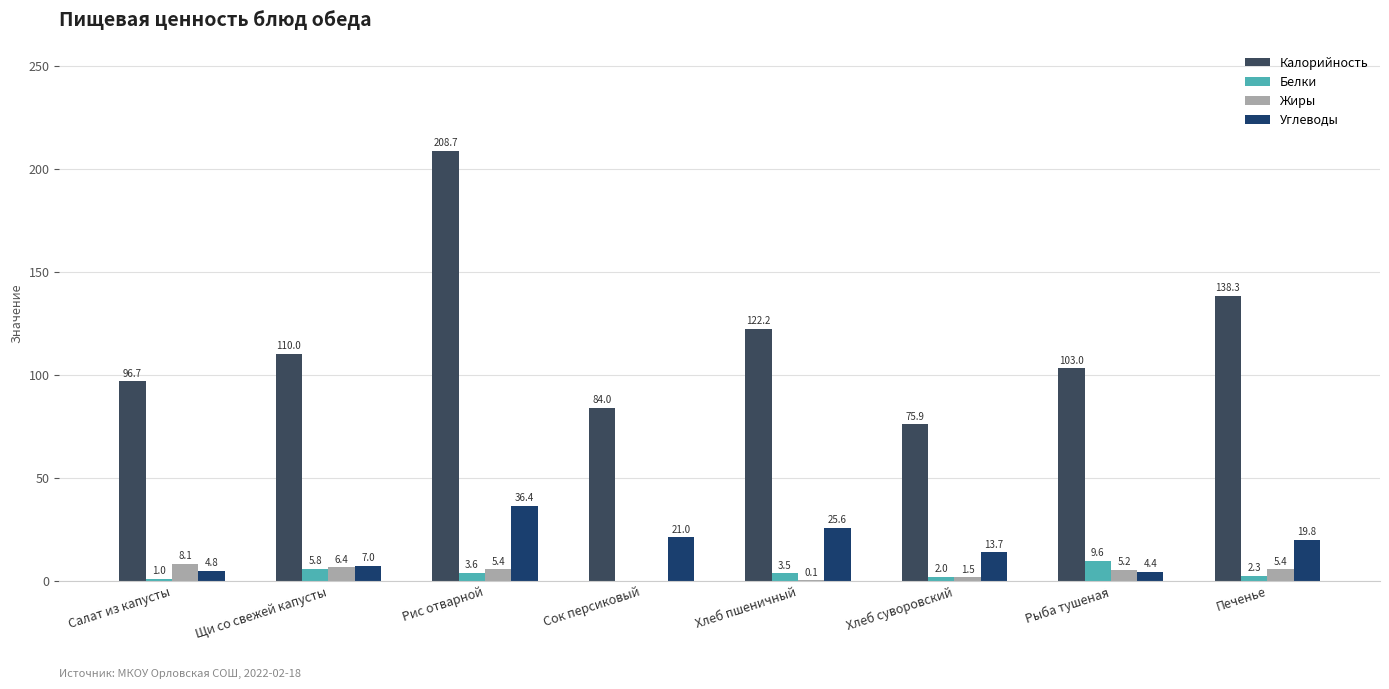

The Калорийность series shows 79.8 at Рис отварной. True or false?

False